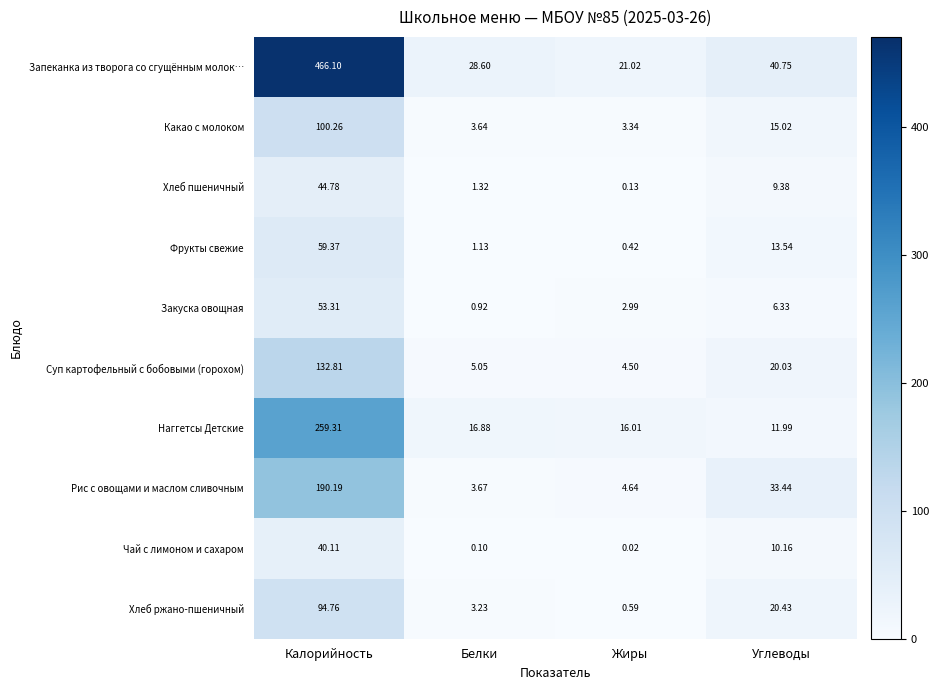

Rank the series at Жиры from lowest to highest value.

Чай с лимоном и сахаром, Хлеб пшеничный, Фрукты свежие, Хлеб ржано-пшеничный, Закуска овощная, Какао с молоком, Суп картофельный с бобовыми (горохом), Рис с овощами и маслом сливочным, Наггетсы Детские, Запеканка из творога со сгущённым молок…